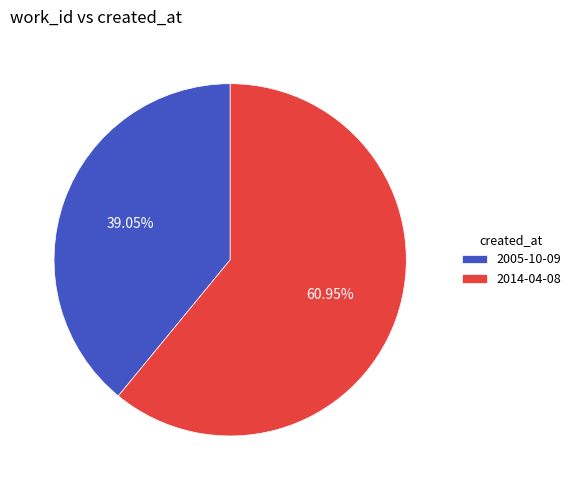

Rank the categories by value from highest to lowest.

2014-04-08, 2005-10-09